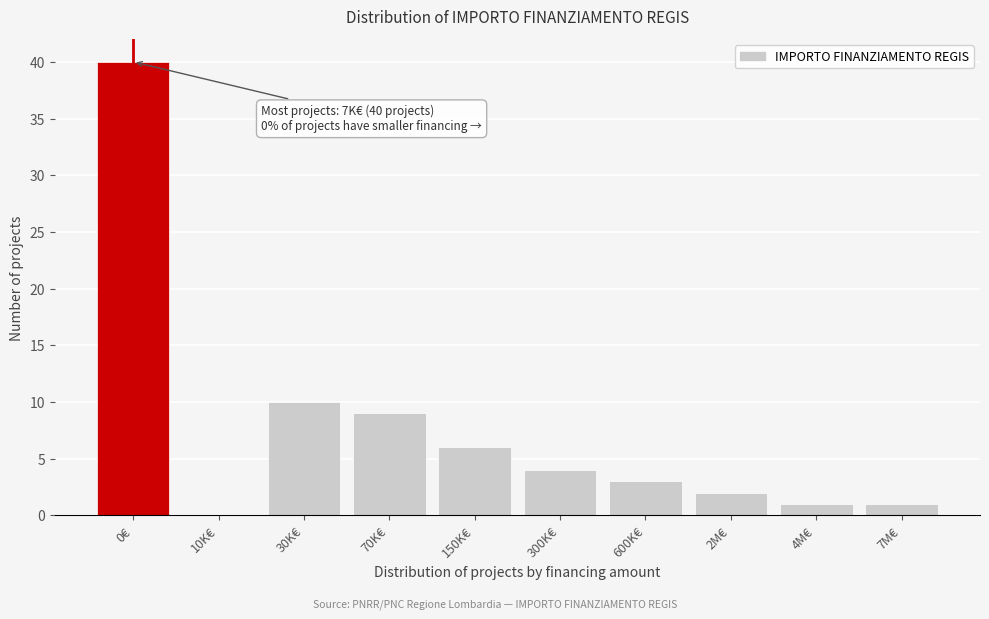

Reading left to right, transcribe all the data shown in this chart.

0€=40	10K€=0	30K€=10	70K€=9	150K€=6	300K€=4	600K€=3	2M€=2	4M€=1	7M€=1